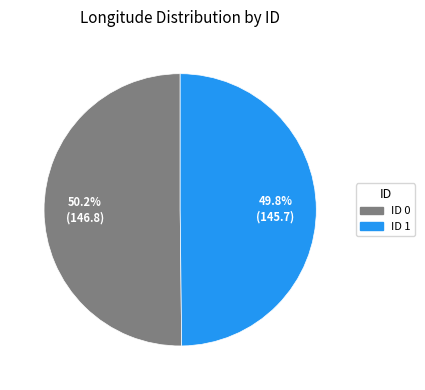

Is there a majority slice in this chart?

Yes